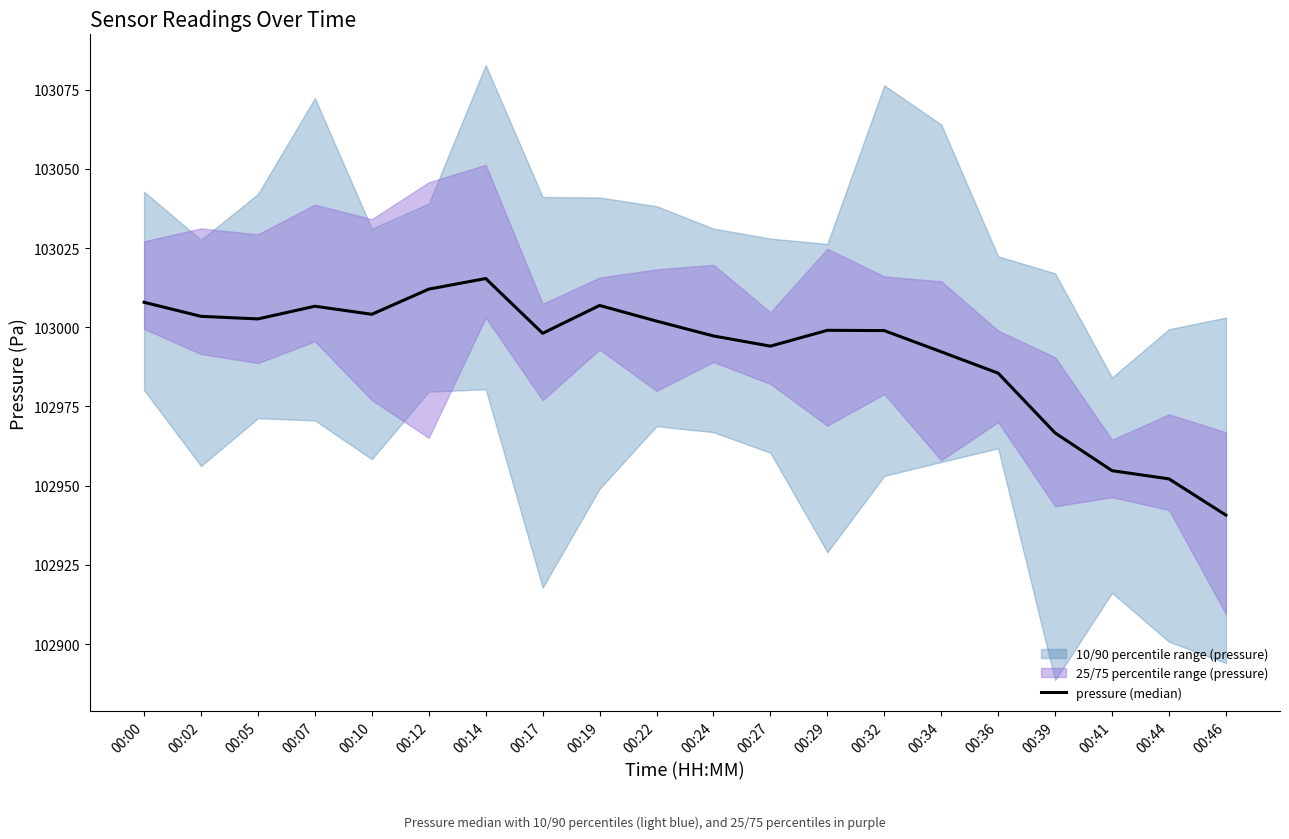

Rank the categories by value from highest to lowest.

00:14, 00:12, 00:00, 00:19, 00:07, 00:10, 00:02, 00:05, 00:22, 00:29, 00:32, 00:17, 00:24, 00:27, 00:34, 00:36, 00:39, 00:41, 00:44, 00:46